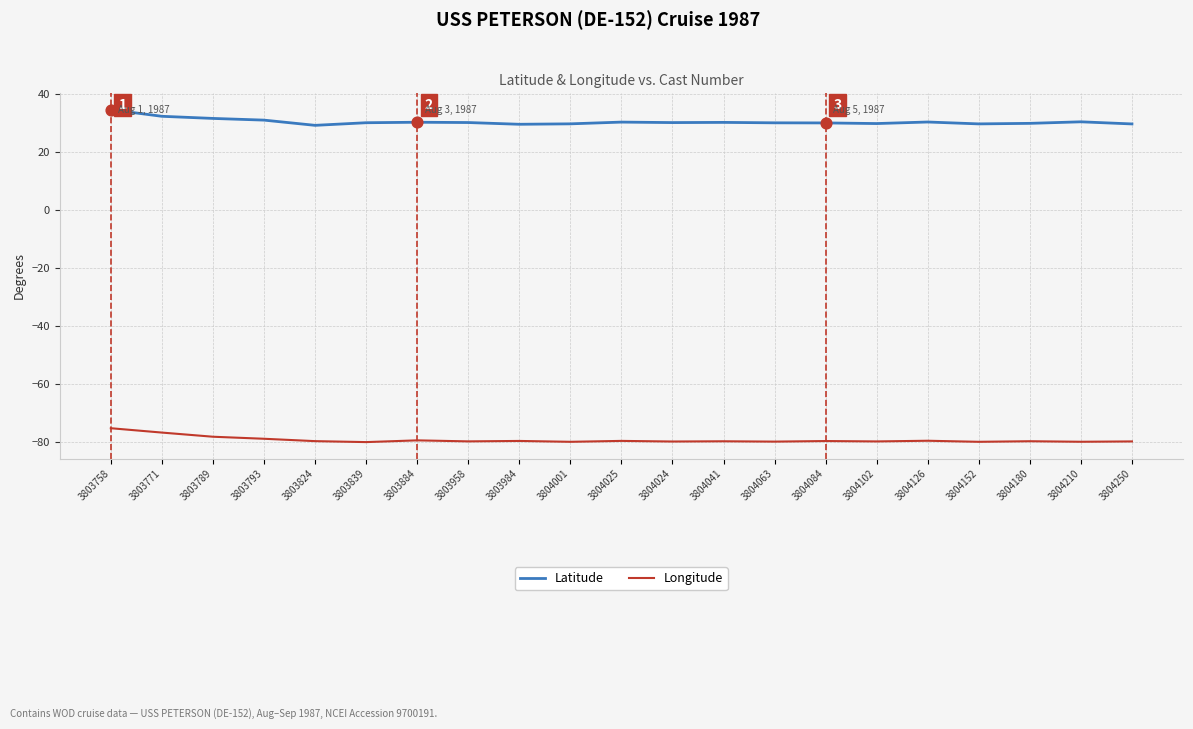

What is the difference between the highest and lowest values at 3803789?

109.7